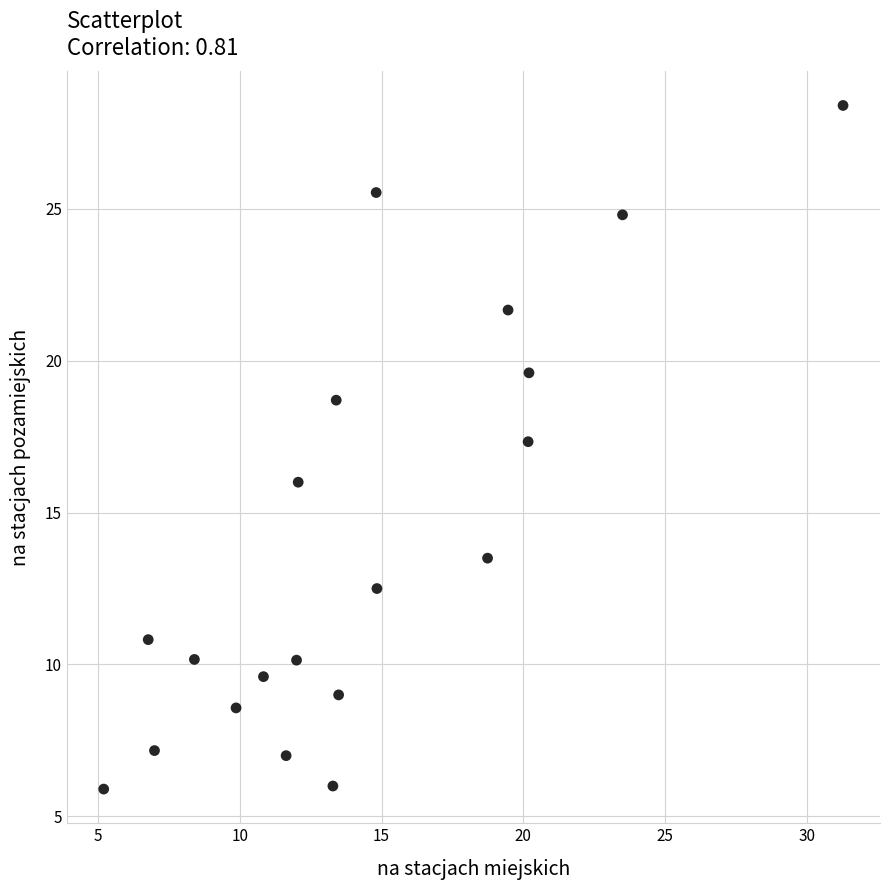

What Y value in the scatter plot is closest to 17?

17.3